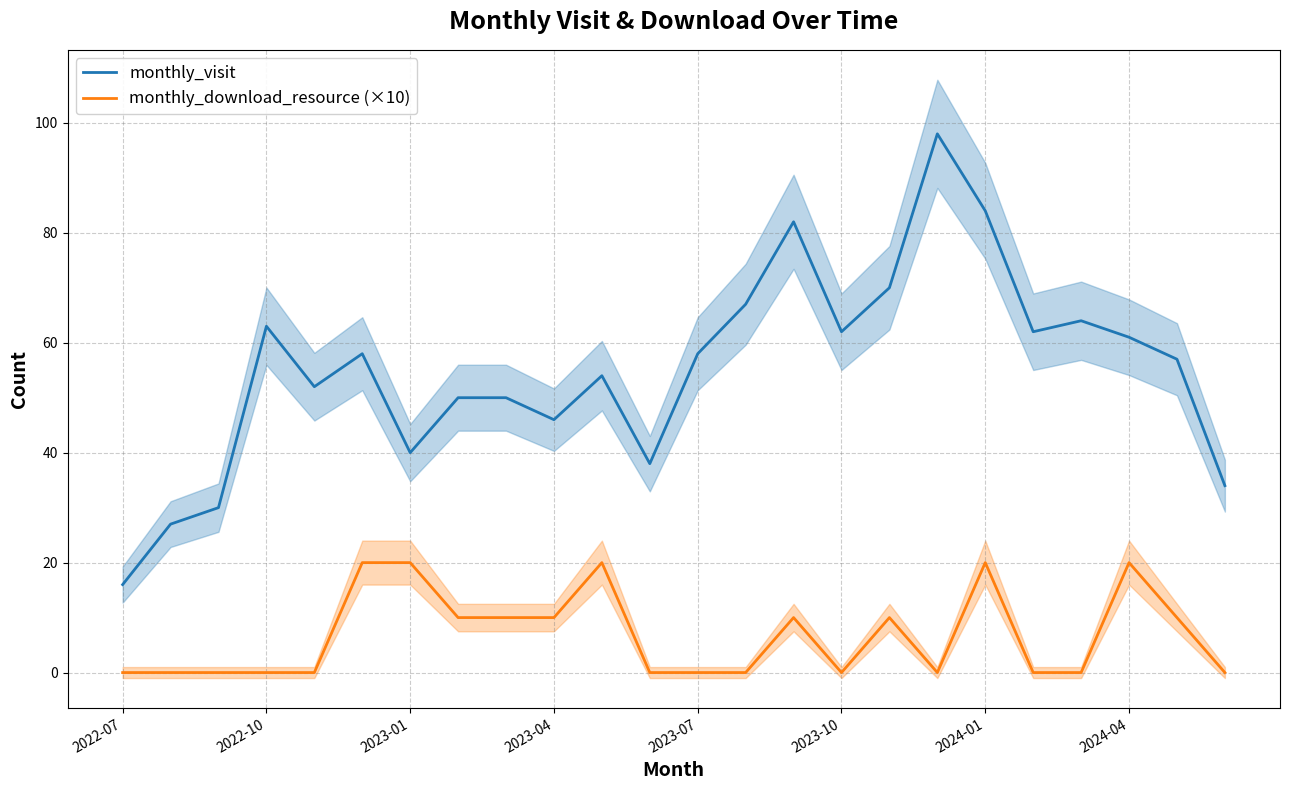

True or false: monthly_download_resource (×10) and monthly_visit intersect in this chart.

False